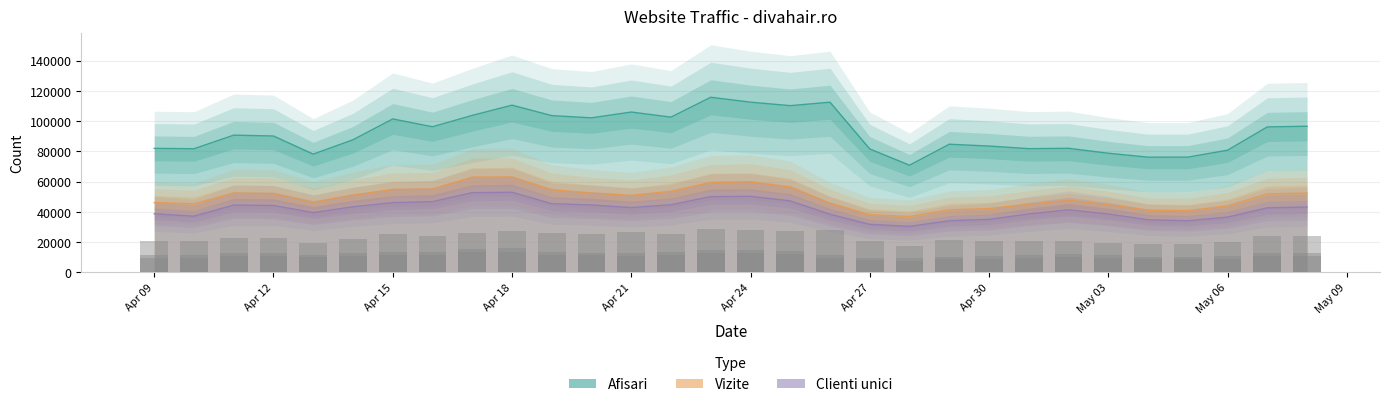

Which series has the widest spread of values?

Afisari